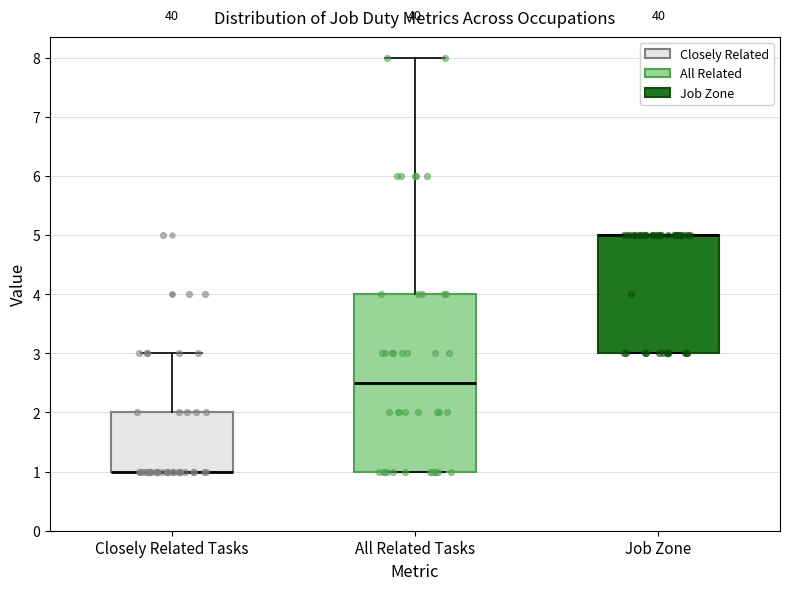

Reading left to right, read every box against the y-axis: the position of its median line, the range the box covers, and the ends of its whiskers. The values are not printed on the chart, so give them approximately, as read against the axis.

Closely Related Tasks: median 1.0 (drawn on the box's lower edge), box 1.0 to 2.0, whiskers 1.0 to 3.0
All Related Tasks: median 2.5, box 1.0 to 4.0, whiskers 1.0 to 8.0
Job Zone: median 5.0 (drawn on the box's upper edge), box 3.0 to 5.0, whiskers 3.0 to 5.0